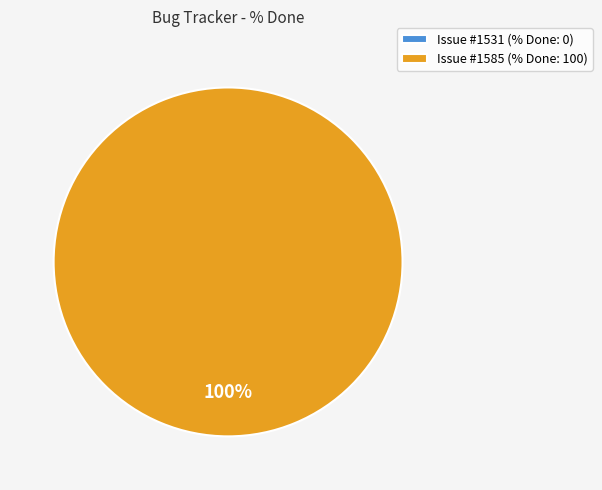

True or false: 1585 accounts for 99% of the total.

False